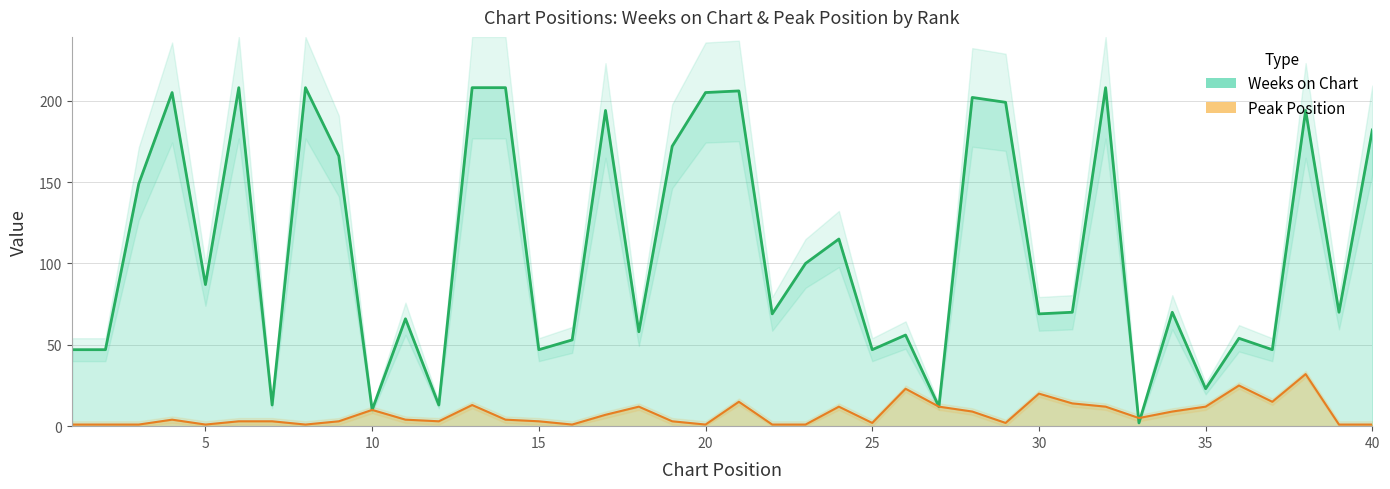

The value of Peak Position at 27 is 18. True or false?

False